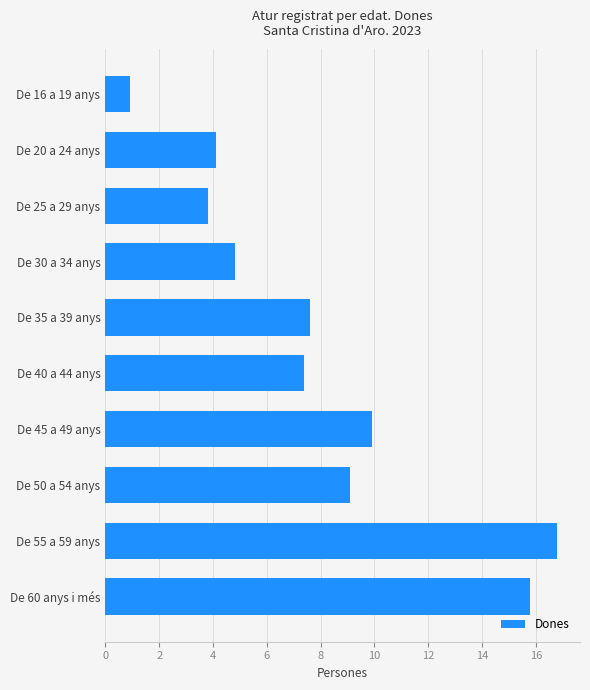

What is the change in value from De 60 anys i més to De 25 a 29 anys?

-12.0